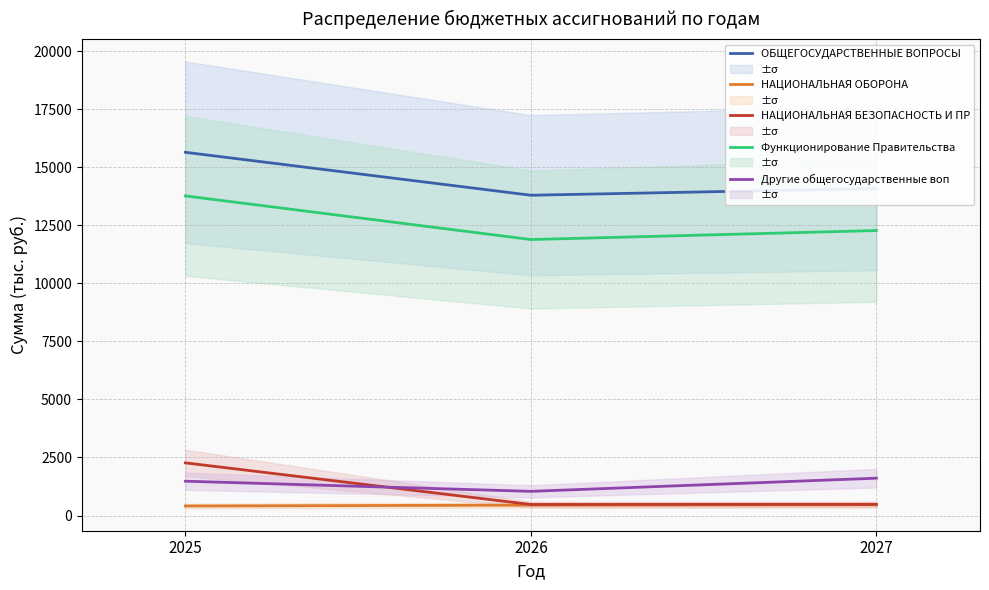

List the labels in order of ОБЩЕГОСУДАРСТВЕННЫЕ ВОПРОСЫ value, largest first.

2025, 2027, 2026